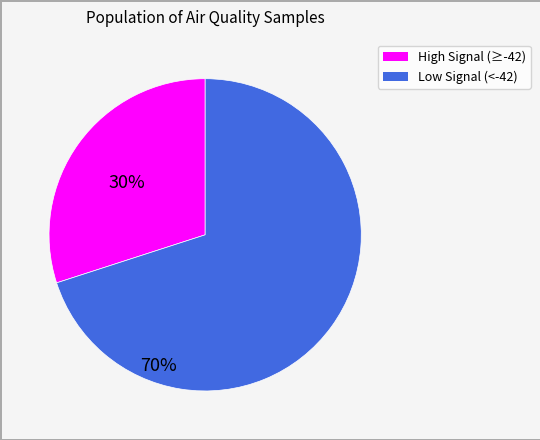

Is there a majority slice in this chart?

Yes